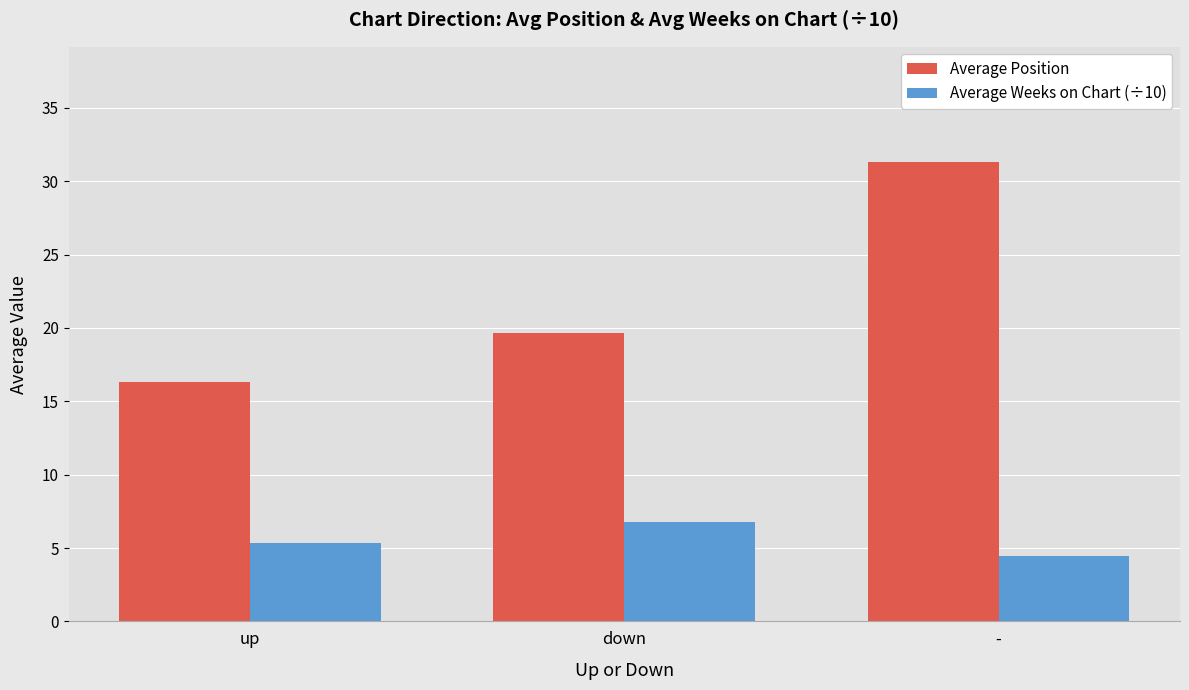

What is the total value across all series at down?

26.4